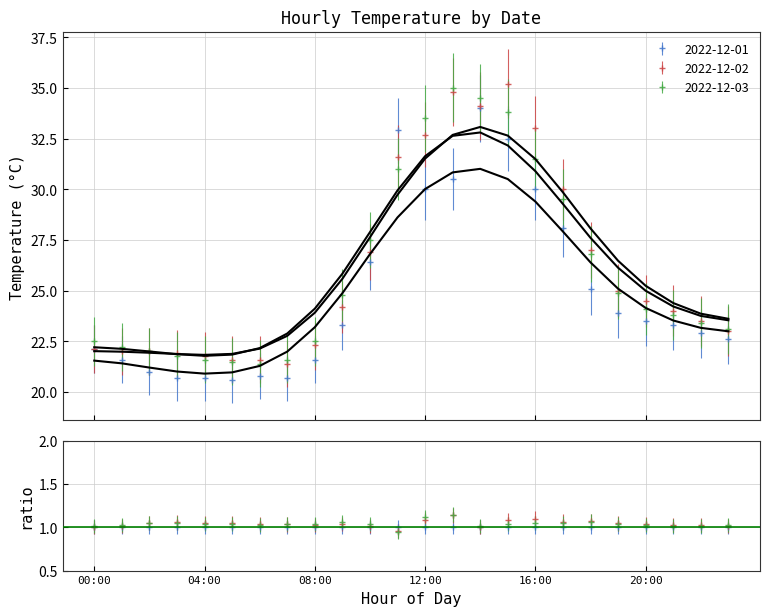

What is the lowest value of the 2022-12-03 series?

21.4